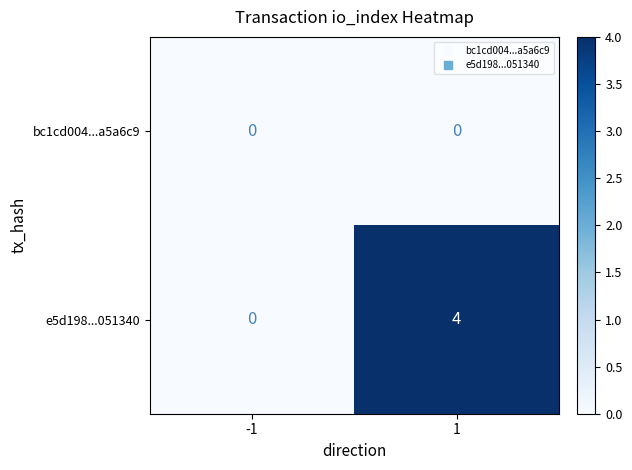

What is the difference between the e5d198...051340 values at 1 and -1?

4